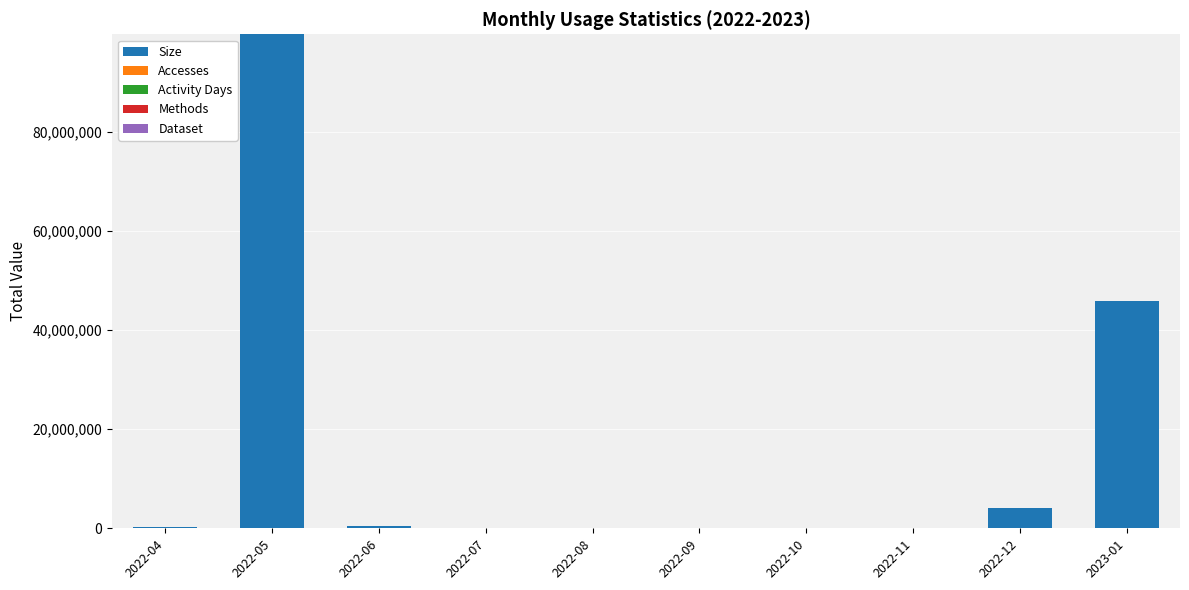

Which category has the highest value in the Size series?

2022-05